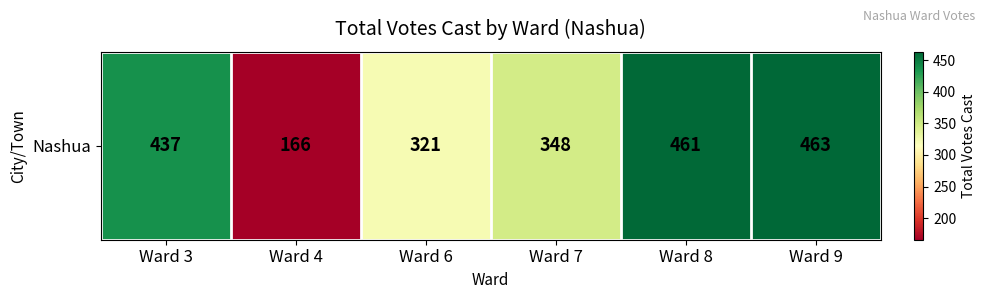

The chart shows a value of 202 at Ward 9. True or false?

False